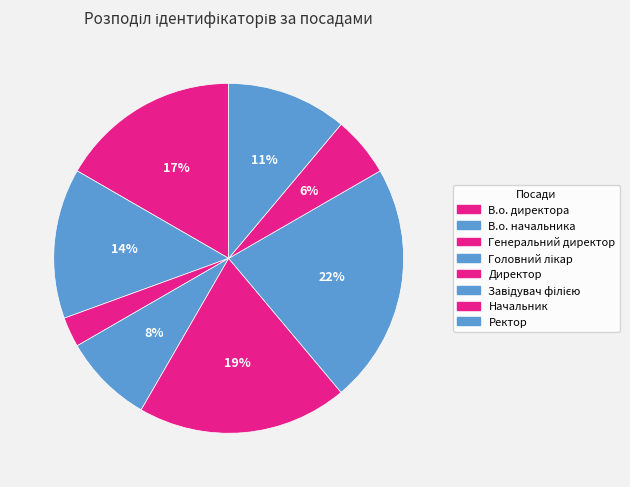

To the nearest percent, what is the average slice percentage?

12%